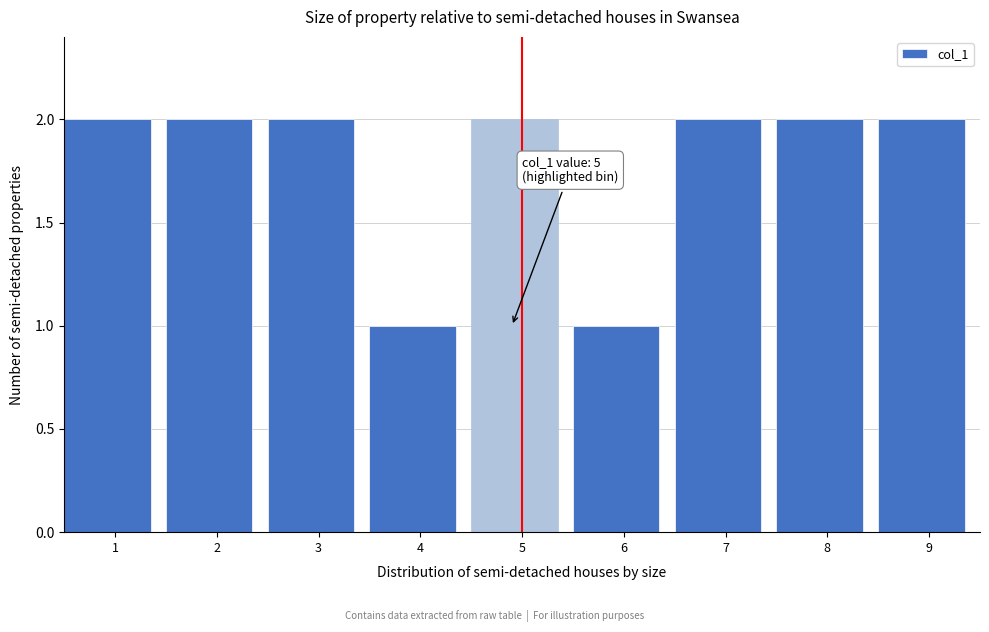

Reading left to right, list all the values displayed in this chart.

2	2	2	1	2	1	2	2	2